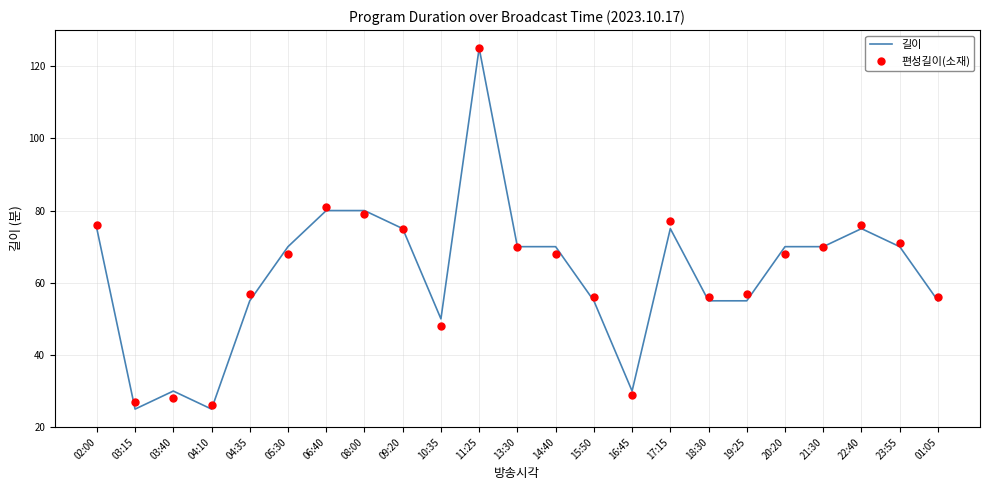

What are all the series names shown in the legend?

길이, 편성길이(소재)